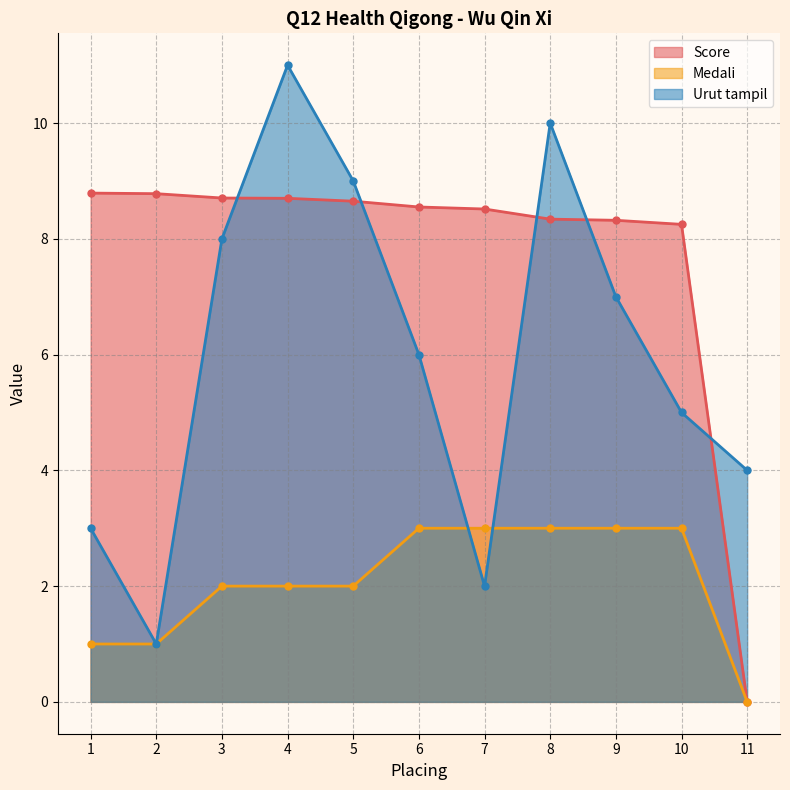

What is the average value of the Score series?

7.8